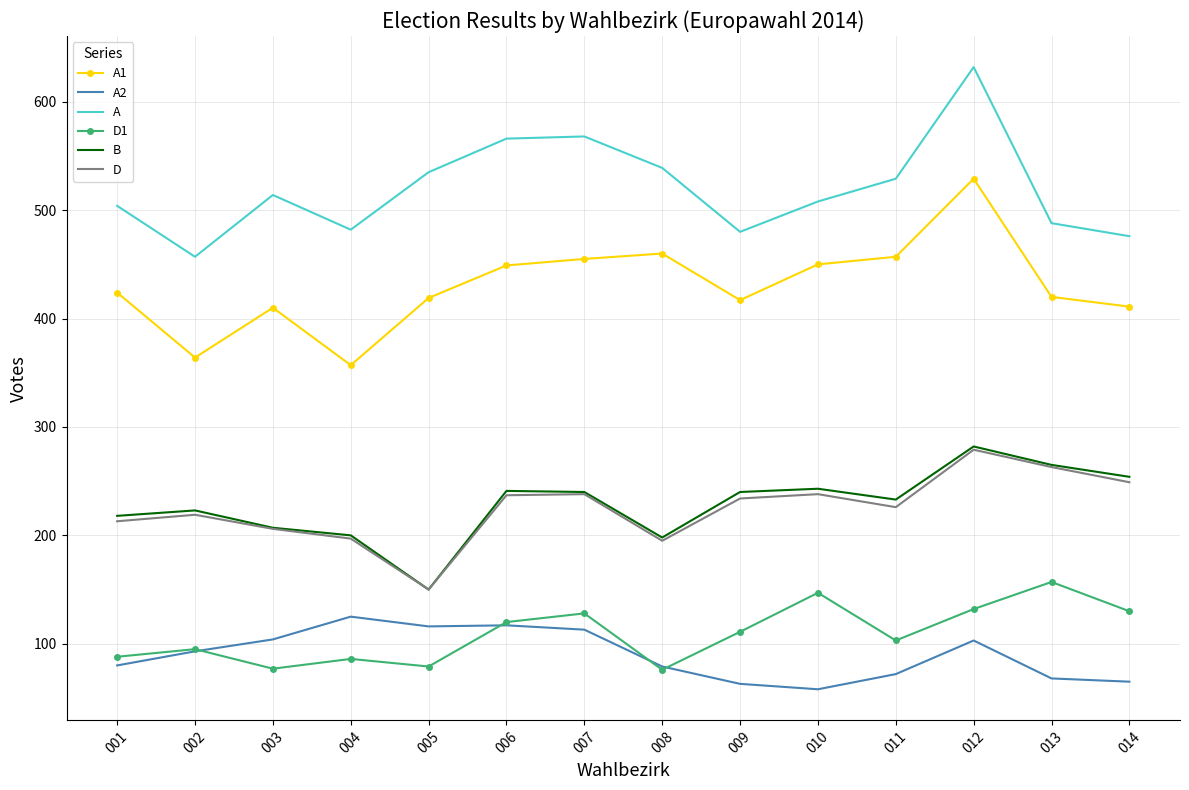

What is the difference between the maximum and second lowest values in the D series?

84